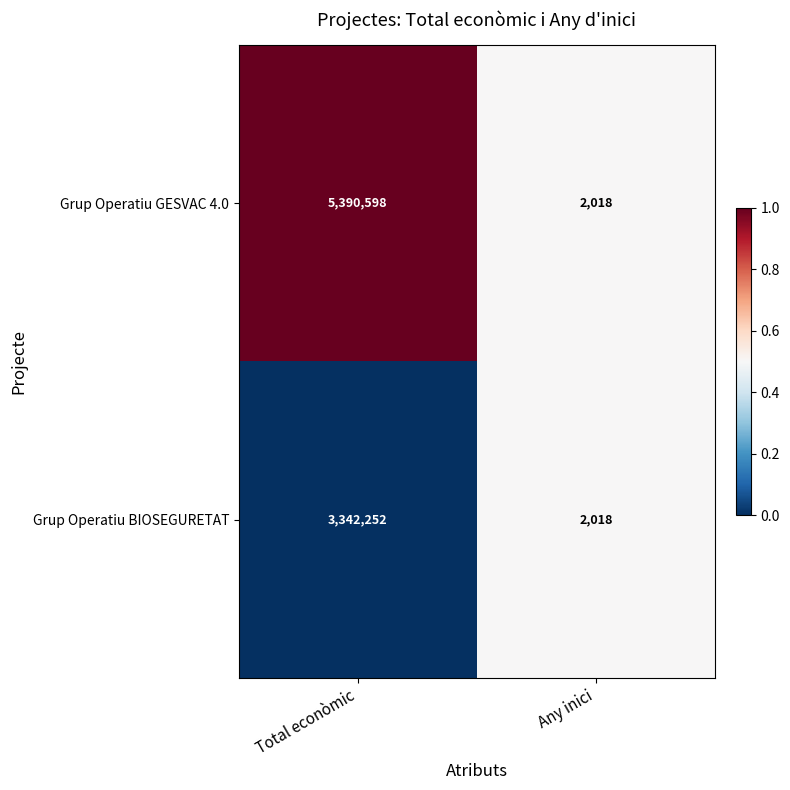

What is the sum of all Grup Operatiu BIOSEGURETAT values?

3344270